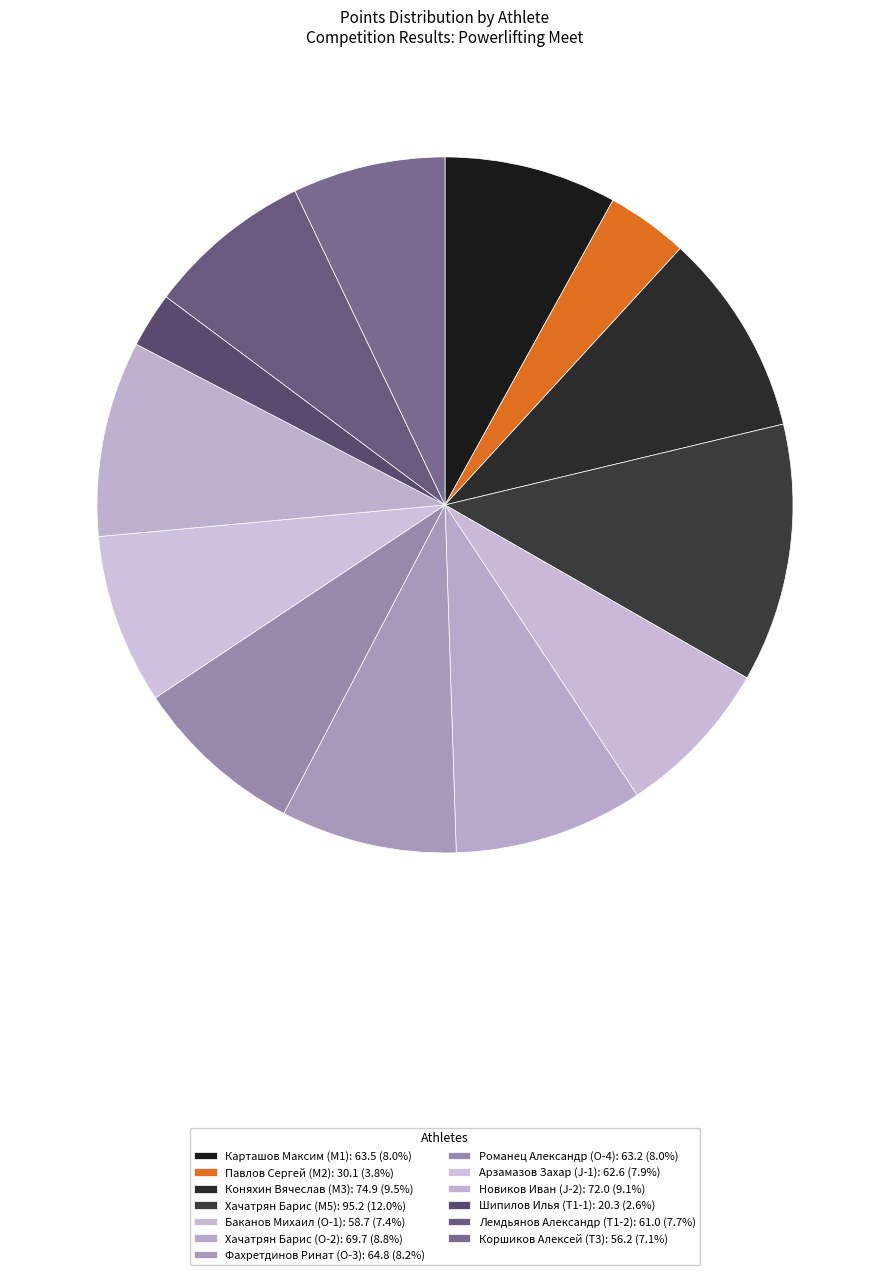

How many slices are in this pie chart?

13